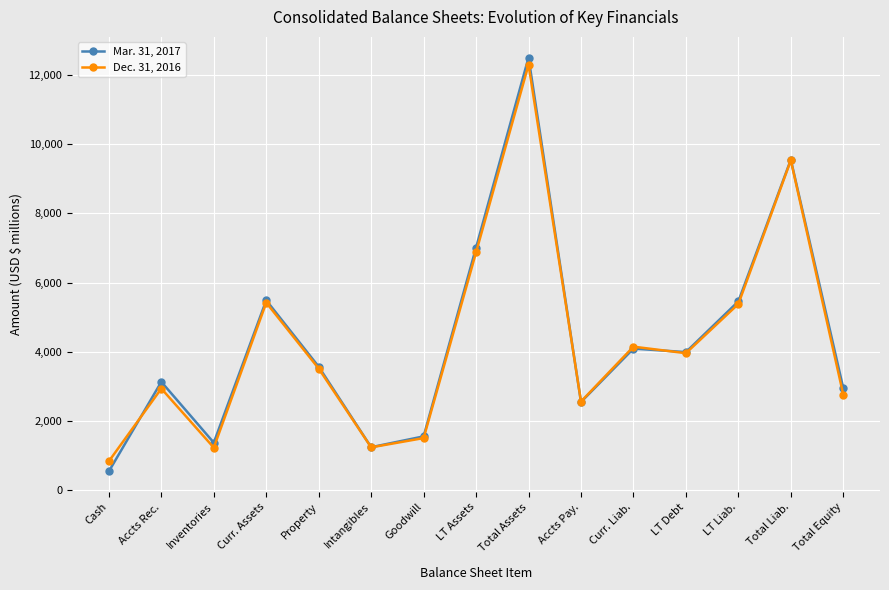

What is the smallest value displayed?

547